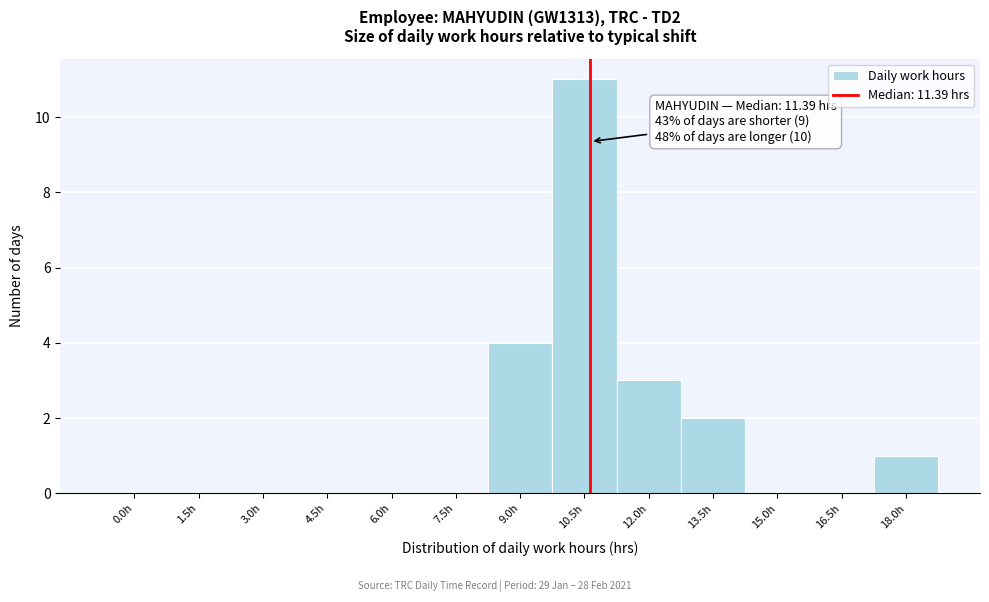

Reading left to right, transcribe all the data shown in this chart.

0.0h=0	1.5h=0	3.0h=0	4.5h=0	6.0h=0	7.5h=0	9.0h=4	10.5h=11	12.0h=3	13.5h=2	15.0h=0	16.5h=0	18.0h=1